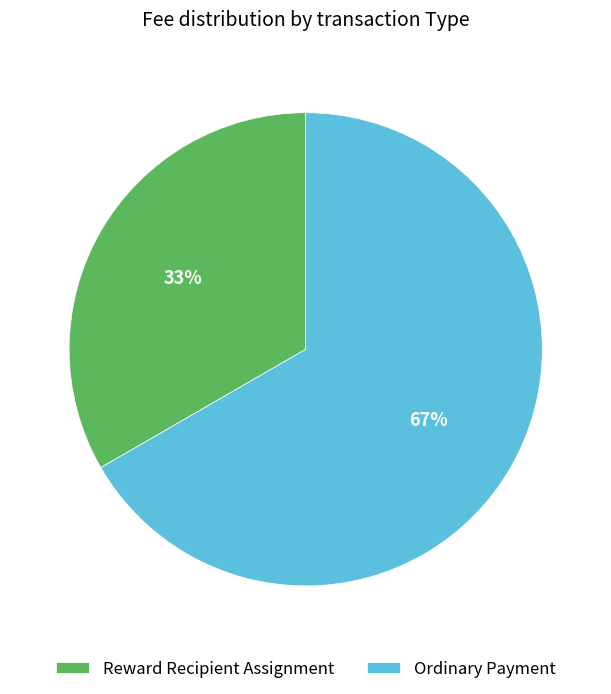

The Reward Recipient Assignment slice represents 47% of the pie. True or false?

False